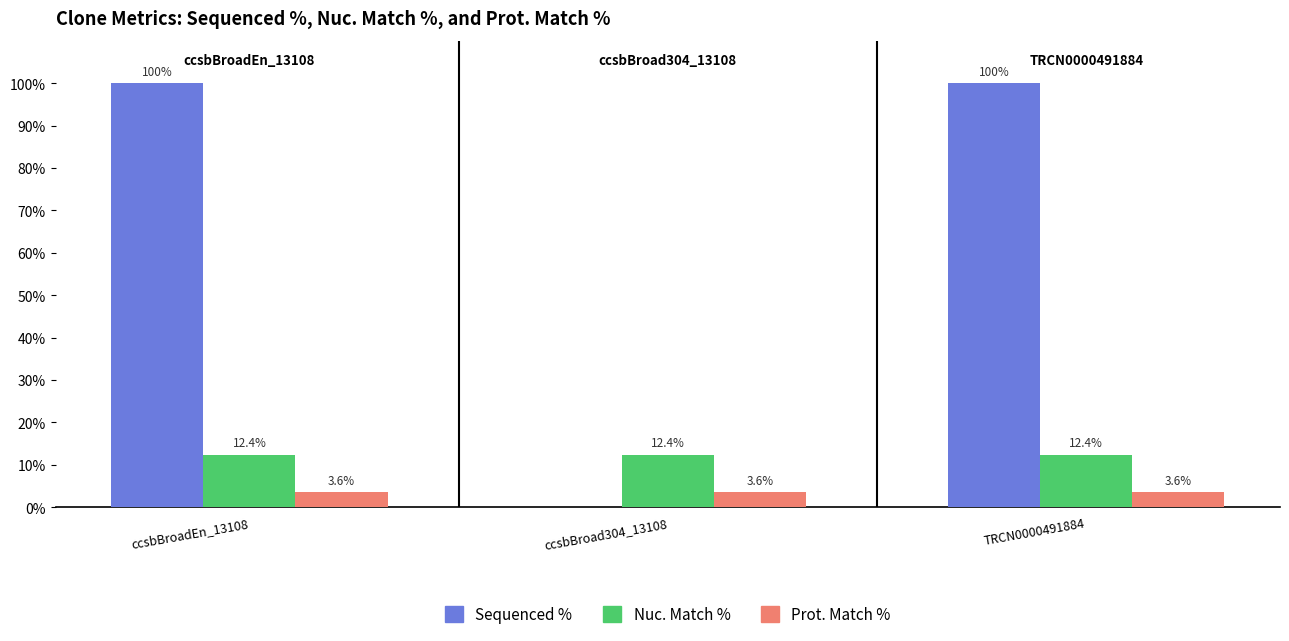

What value does the Sequenced % series have at ccsbBroadEn_13108?

100.0